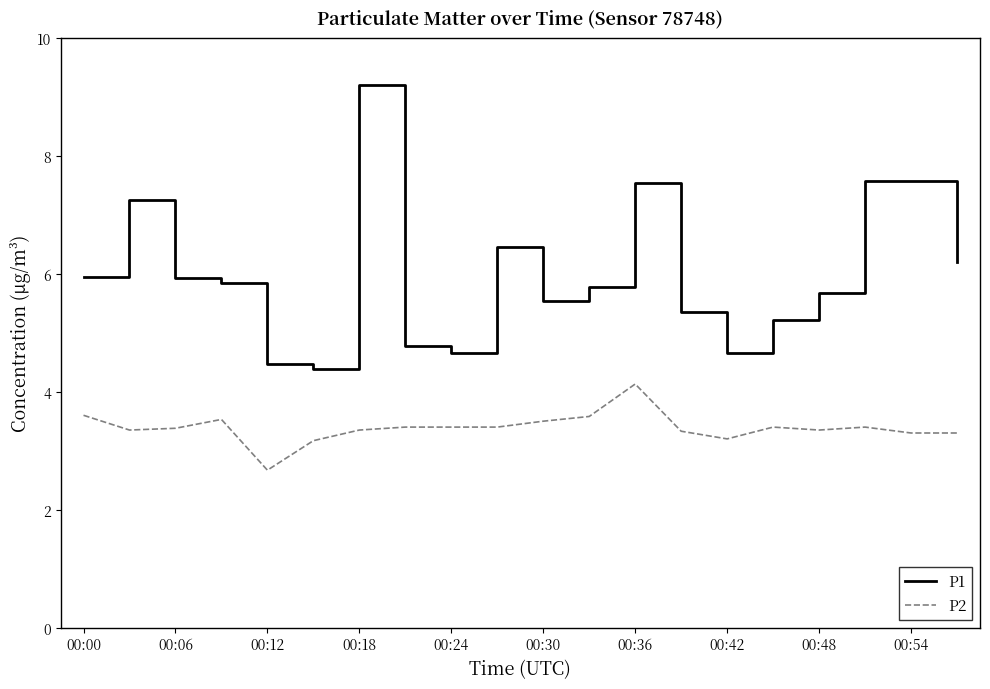

What is the minimum value for P2?

2.7